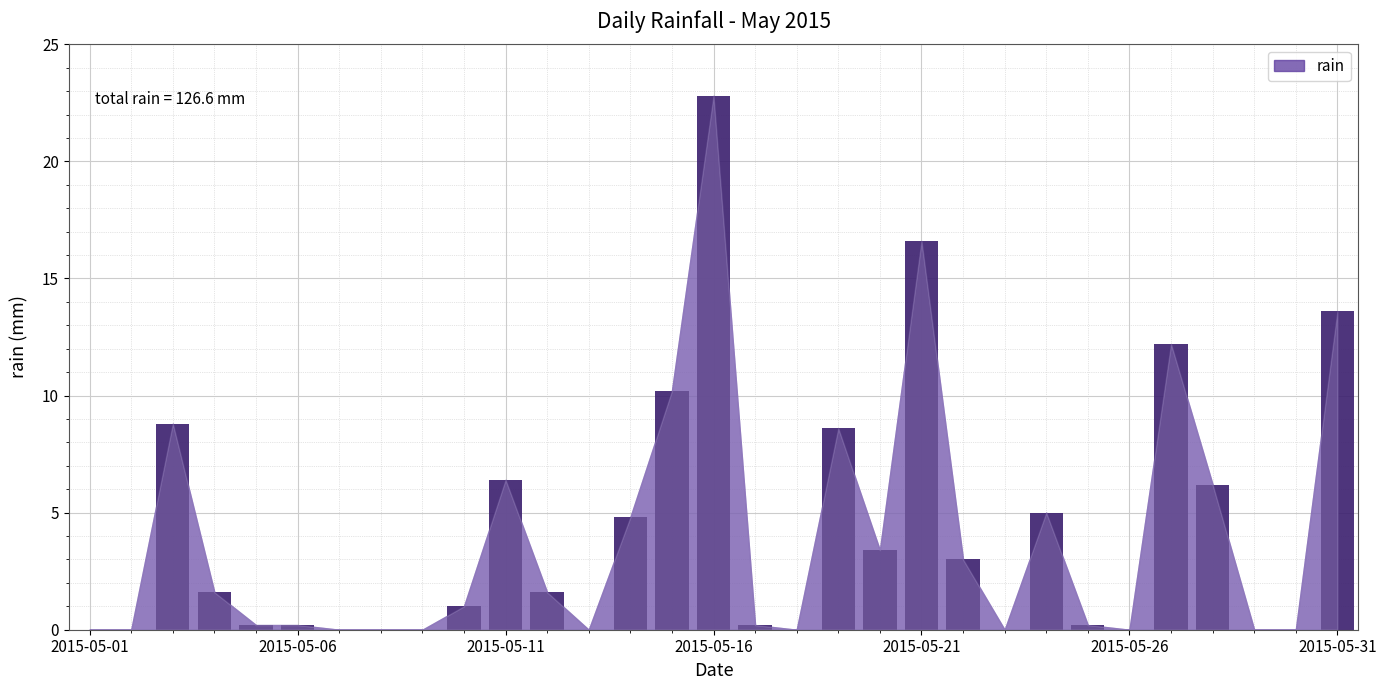

What is the greatest value displayed?

22.8